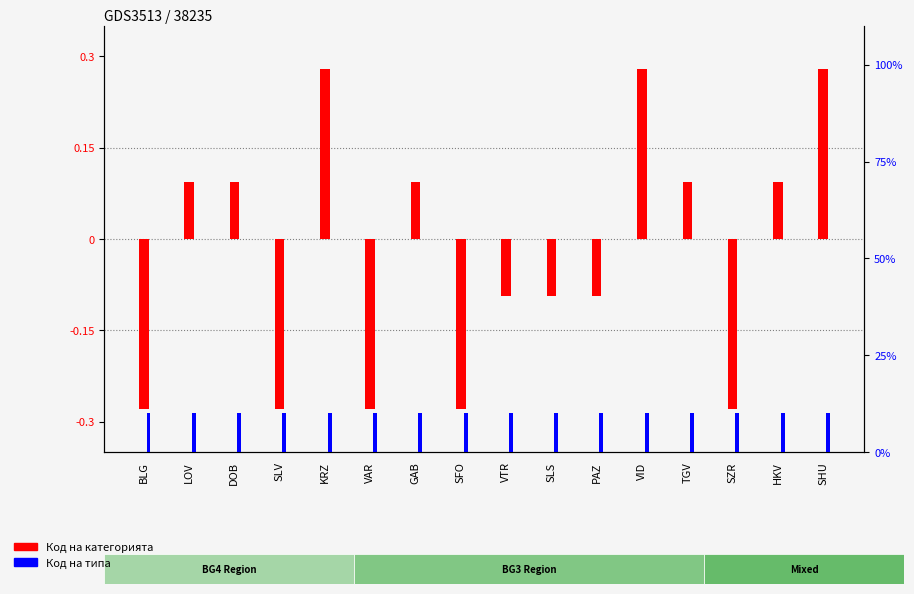

Between DOB and VID, which series saw the biggest shift?

Код на категорията